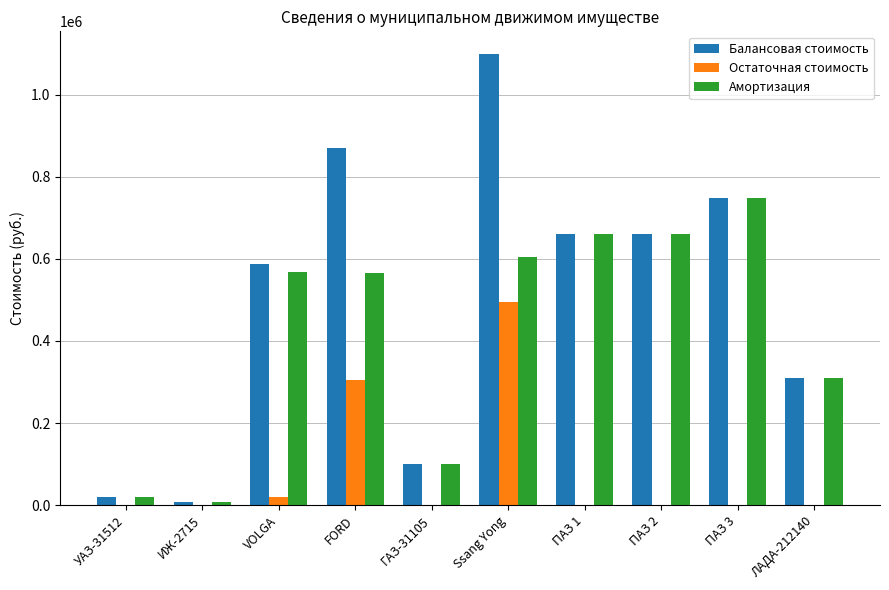

Is it true that Остаточная стоимость equals 0.0 at ГАЗ-31105?

True